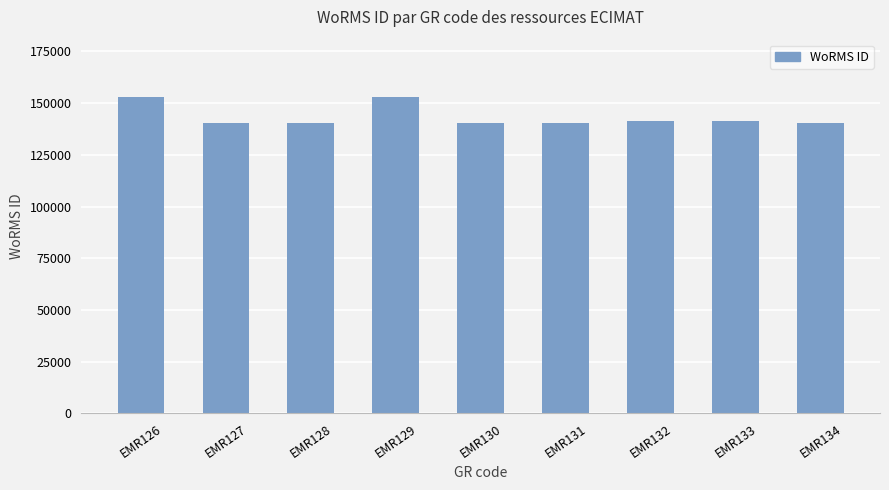

Is it true that the value at EMR126 is 153134?

True